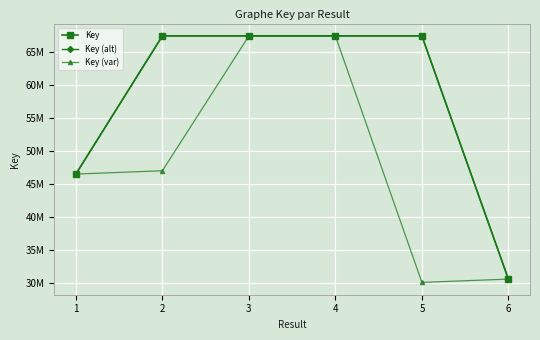

Is this an area chart (filled region under the line)?

No